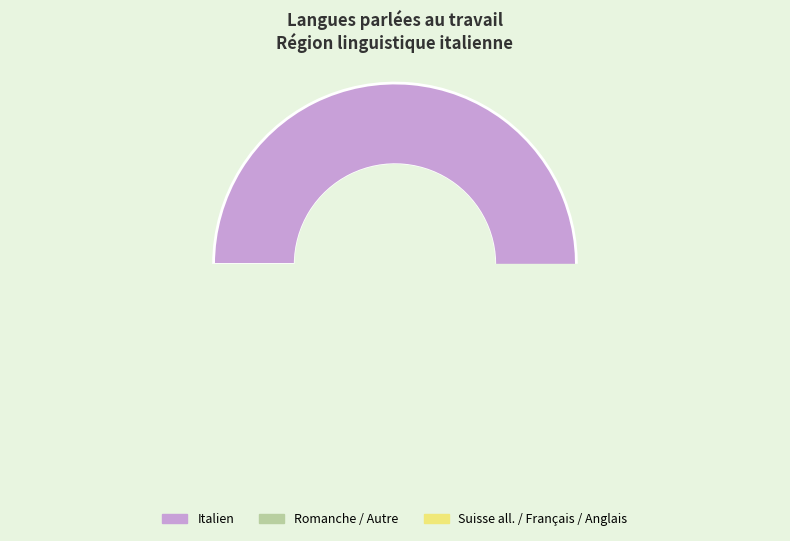

What is the majority slice?

Italien